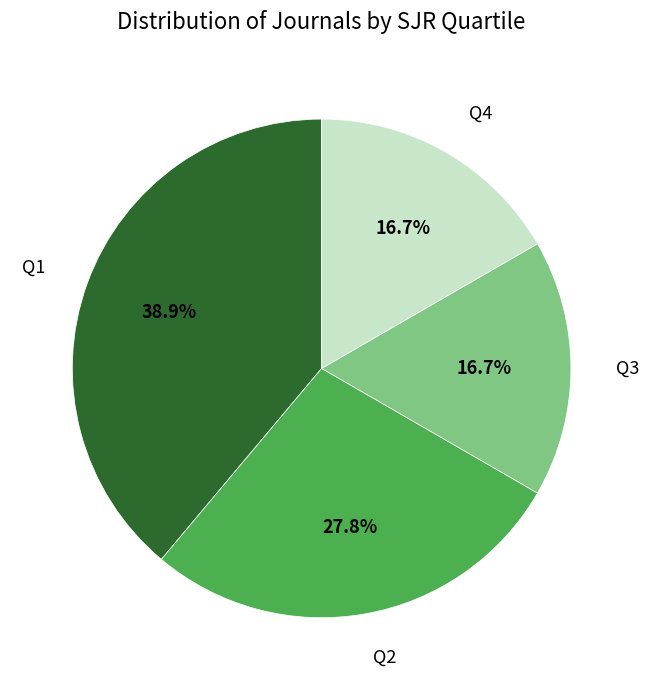

Is there any slice that represents more than half of the pie?

No